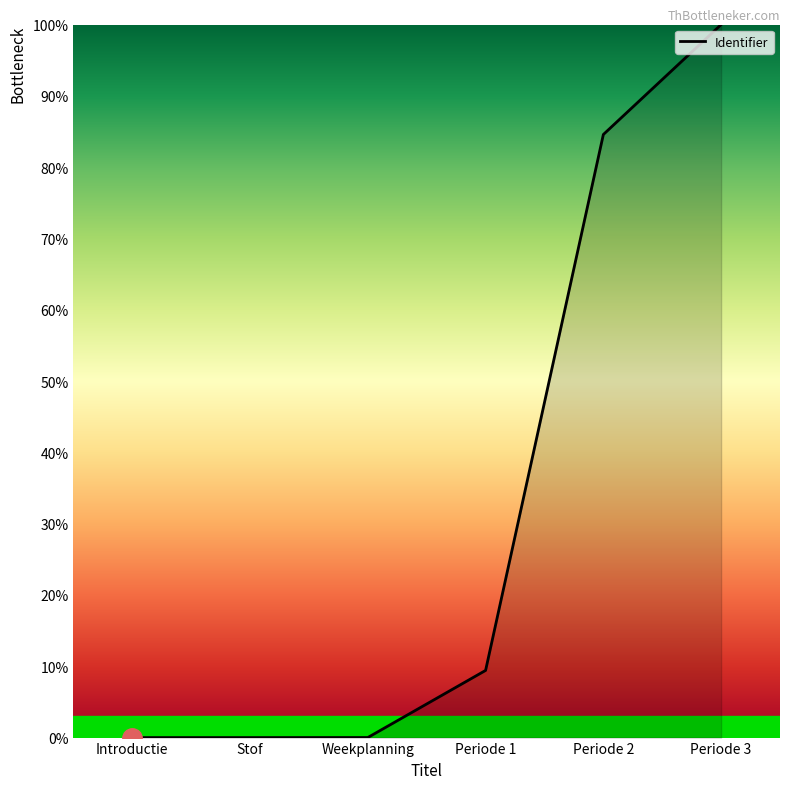

What is the change in value from Introductie to Periode 2?

+84.6